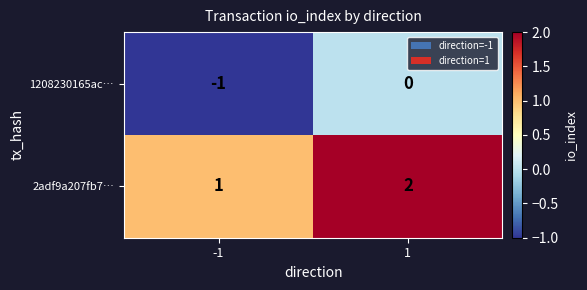

What is the greatest value displayed?

2